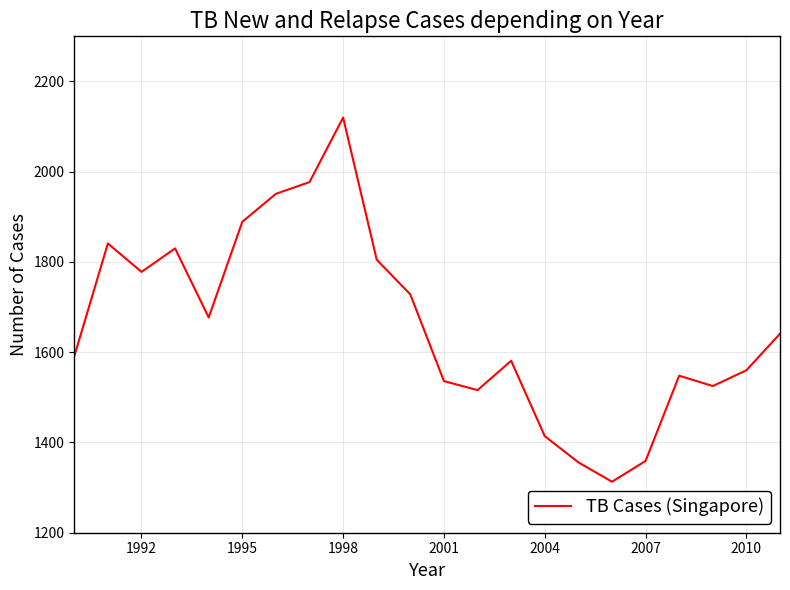

What is the difference between the maximum and minimum values?

807